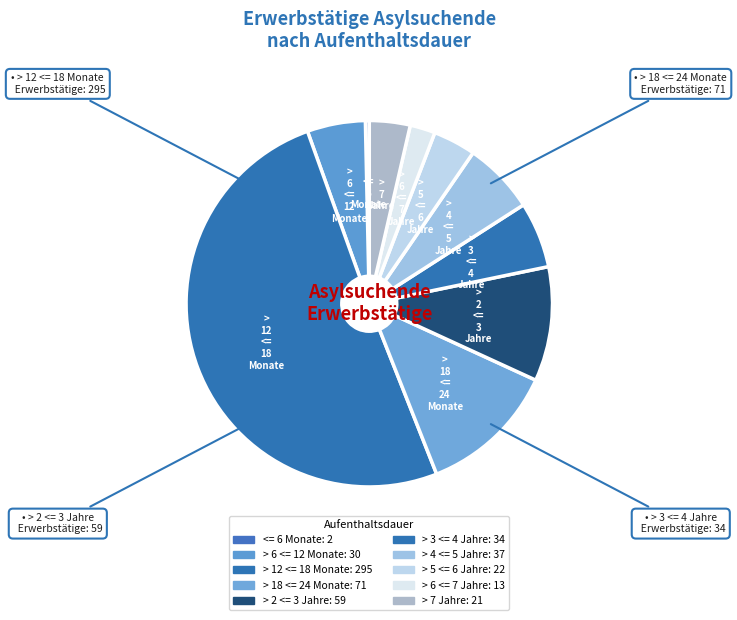

The > 6 <= 12 Monate slice represents 1% of the pie. True or false?

False